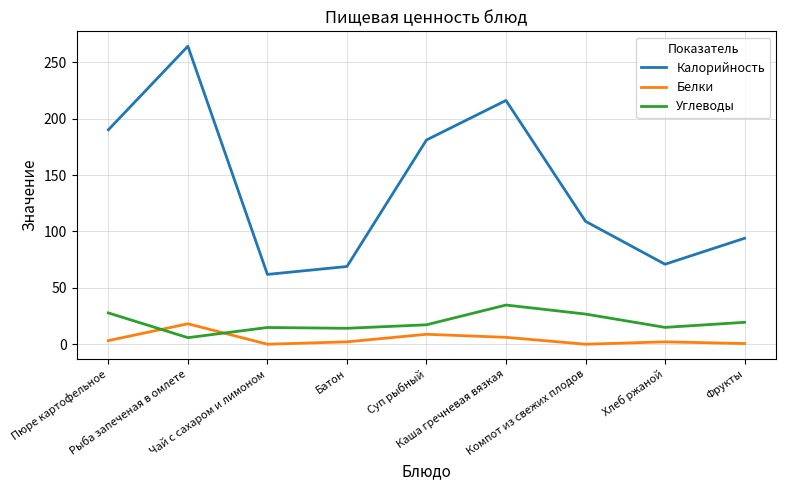

How many lines are shown in the chart?

3